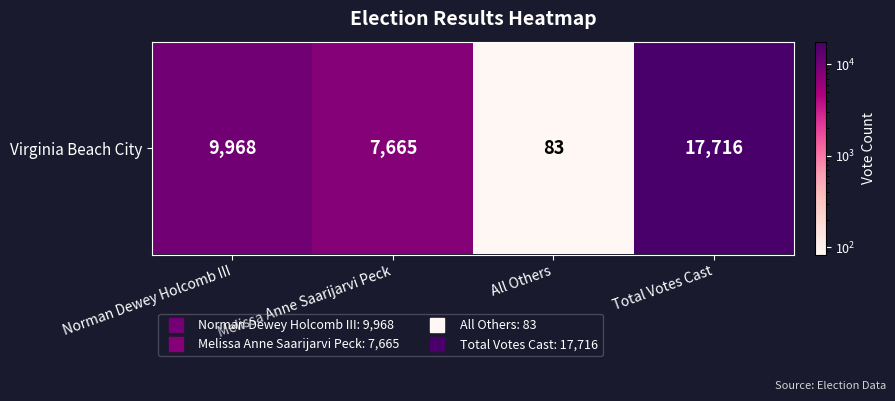

What is the average value?

8858